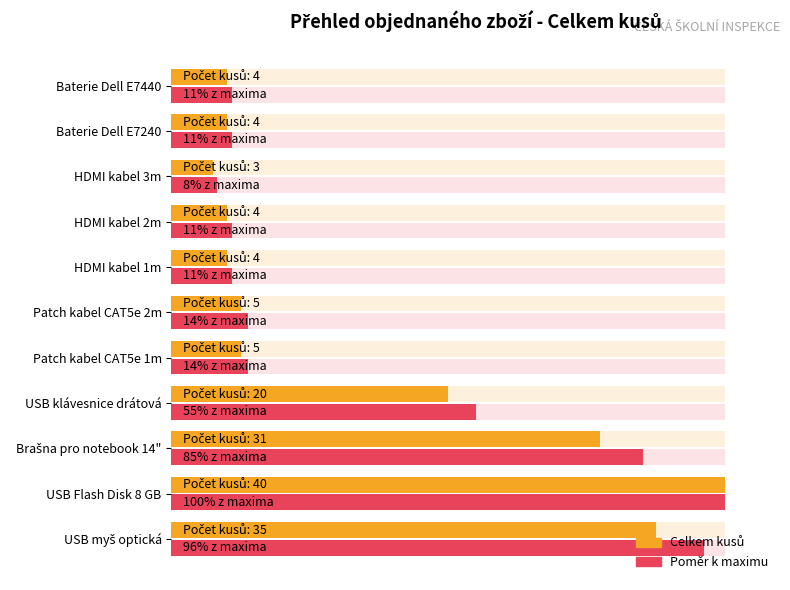

Does the chart contain stacked bars?

No